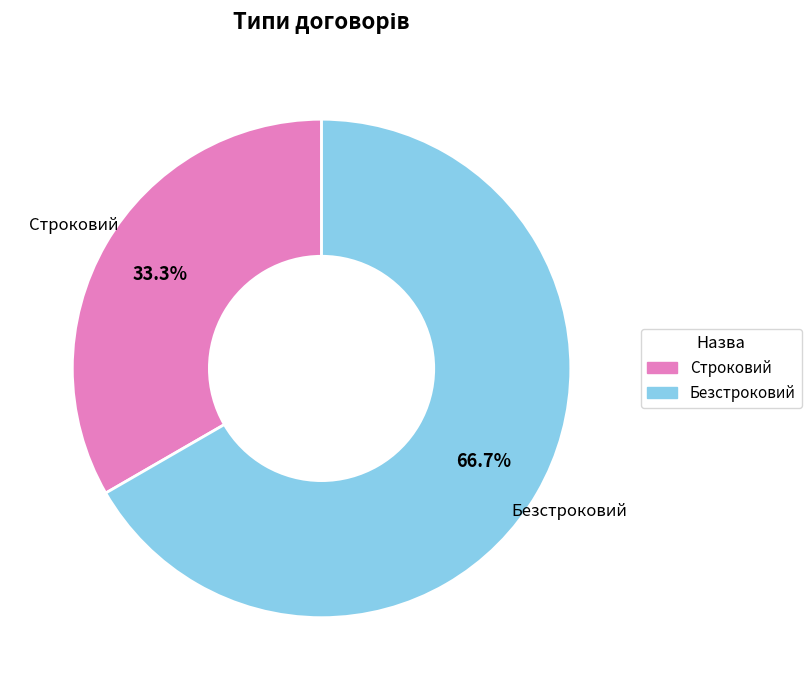

True or false: Строковий accounts for 33% of the total.

True